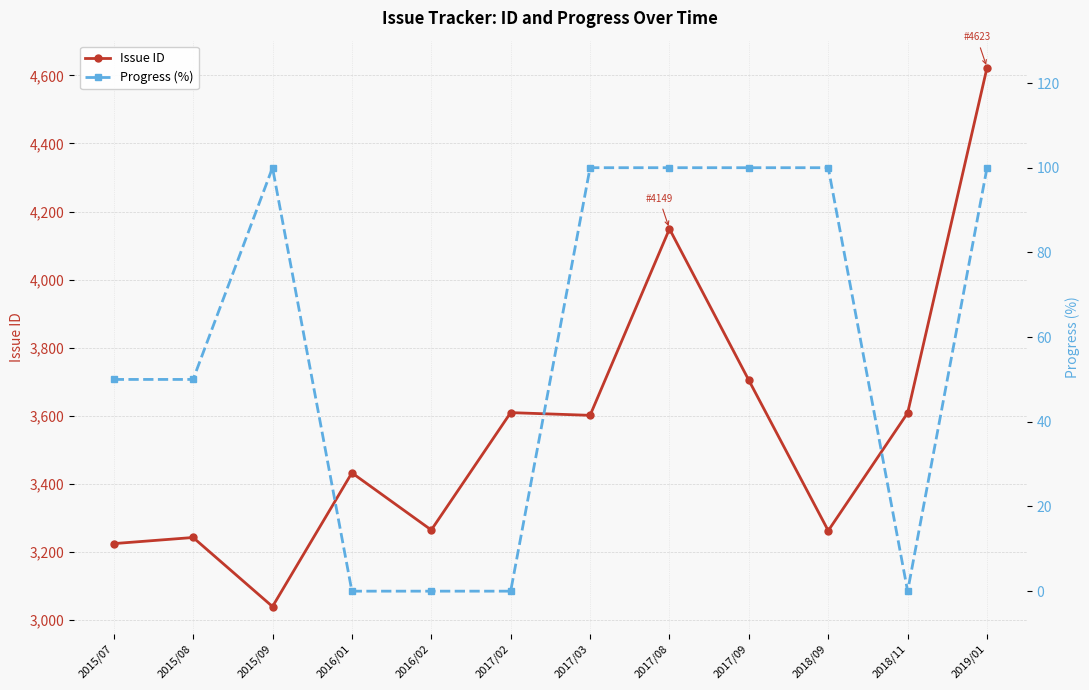

At which category is the sum across all series the highest?

2019/01